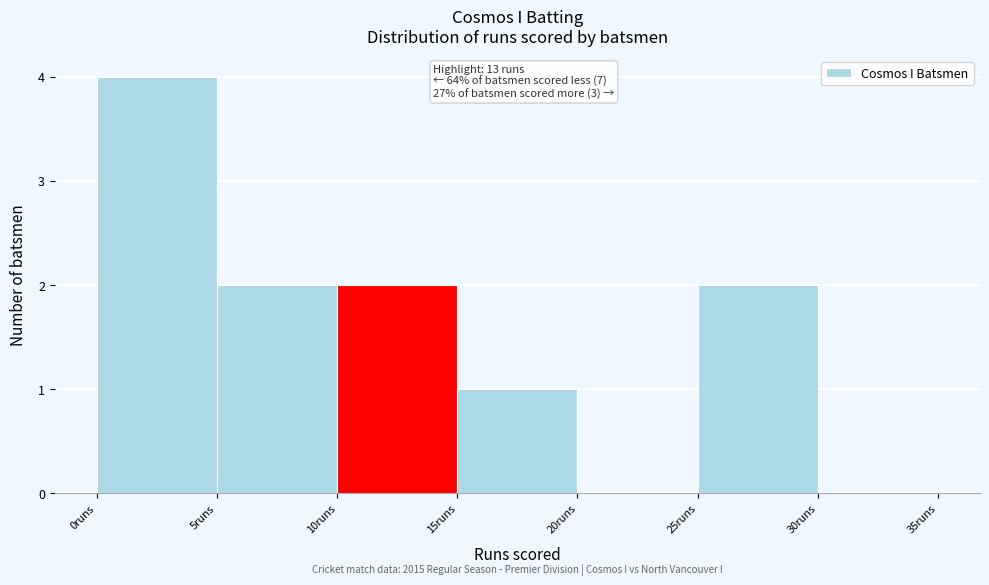

Over which range of the x-axis is the bar tallest?

0 to 5